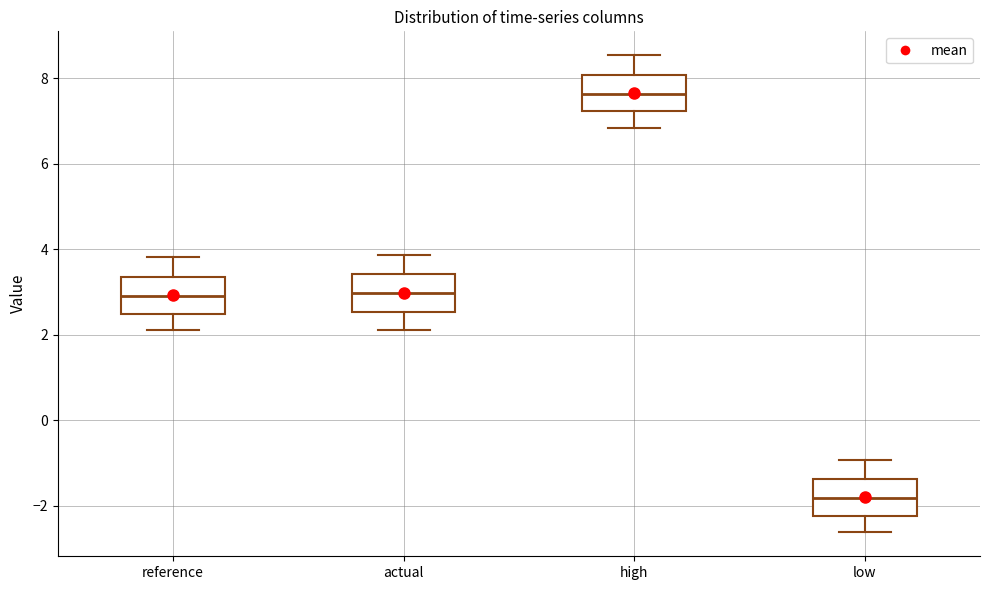

Reading left to right, transcribe this box plot: for each box, give where its median line is, the range the box spans, and where its two whiskers end, as read against the y-axis. The values are not printed on the chart, so give them approximately, as read against the axis.

reference: median 3.0, box 2.4 to 3.4, whiskers 2.2 to 3.8
actual: median 3.0, box 2.6 to 3.4, whiskers 2.2 to 3.8
high: median 7.6, box 7.2 to 8.0, whiskers 6.8 to 8.6
low: median -1.8, box -2.2 to -1.4, whiskers -2.6 to -1.0